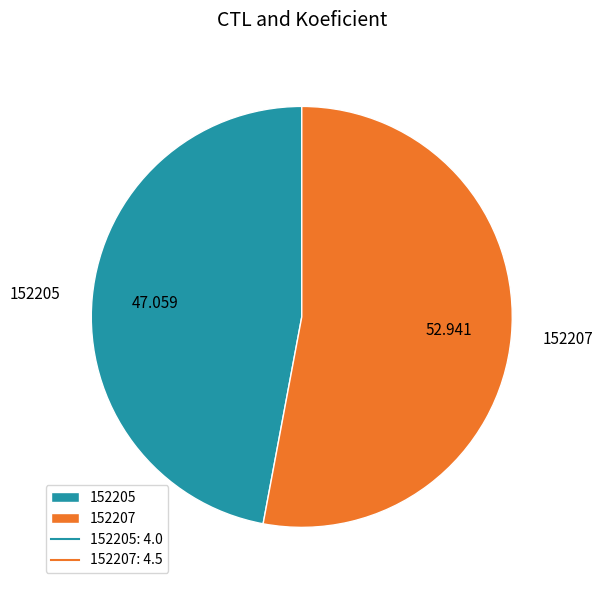

The 152205 slice represents 47% of the pie. True or false?

True